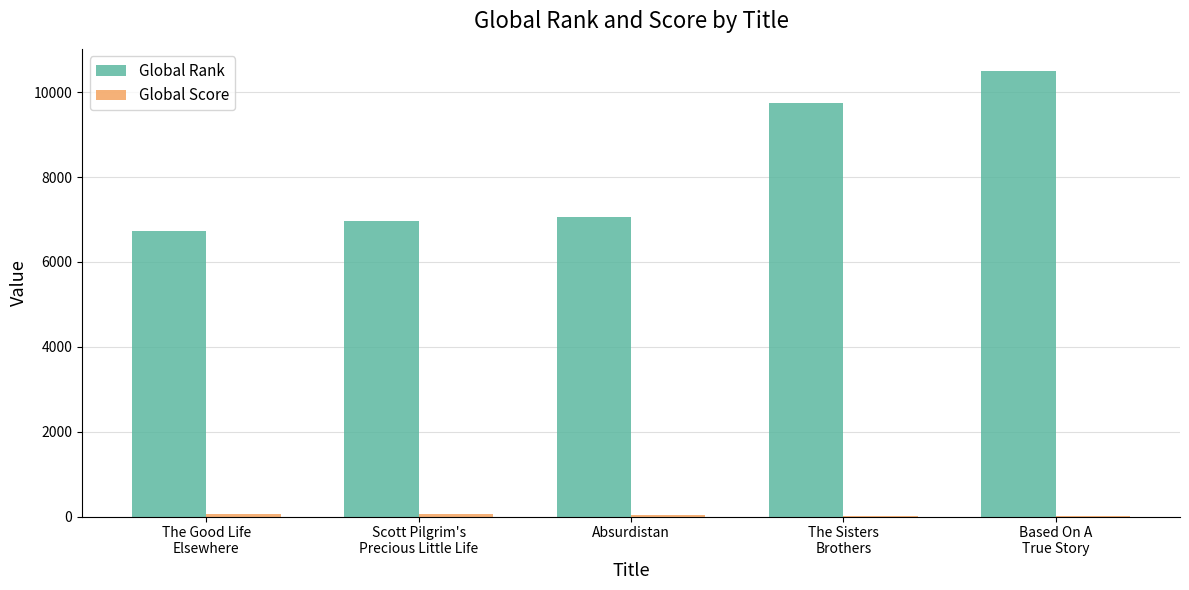

What is the sum of all Global Rank values?

40979